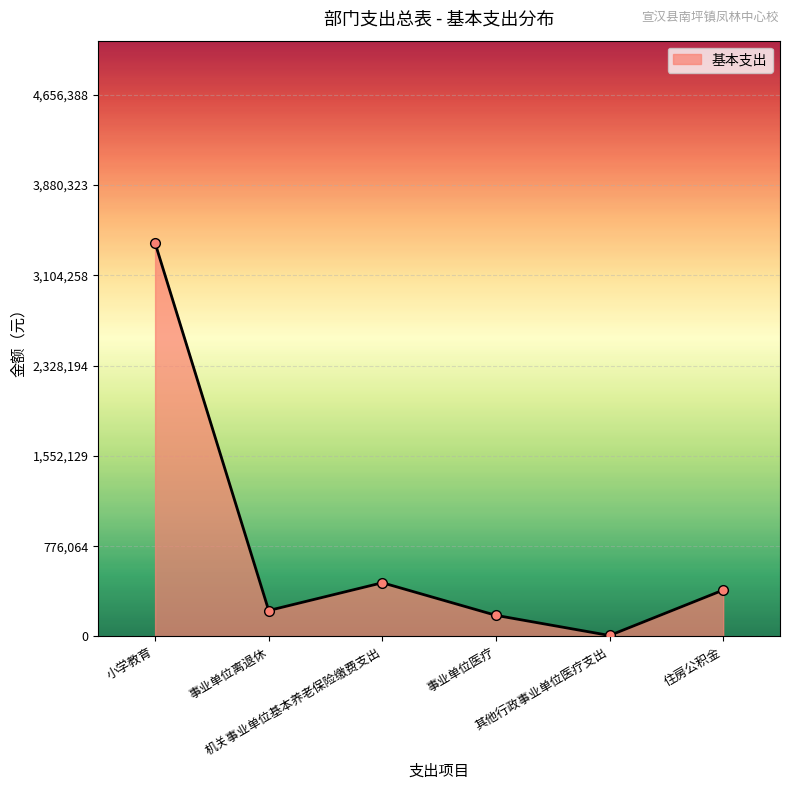

What is the approximate value at 小学教育, to the nearest 50?

3382700